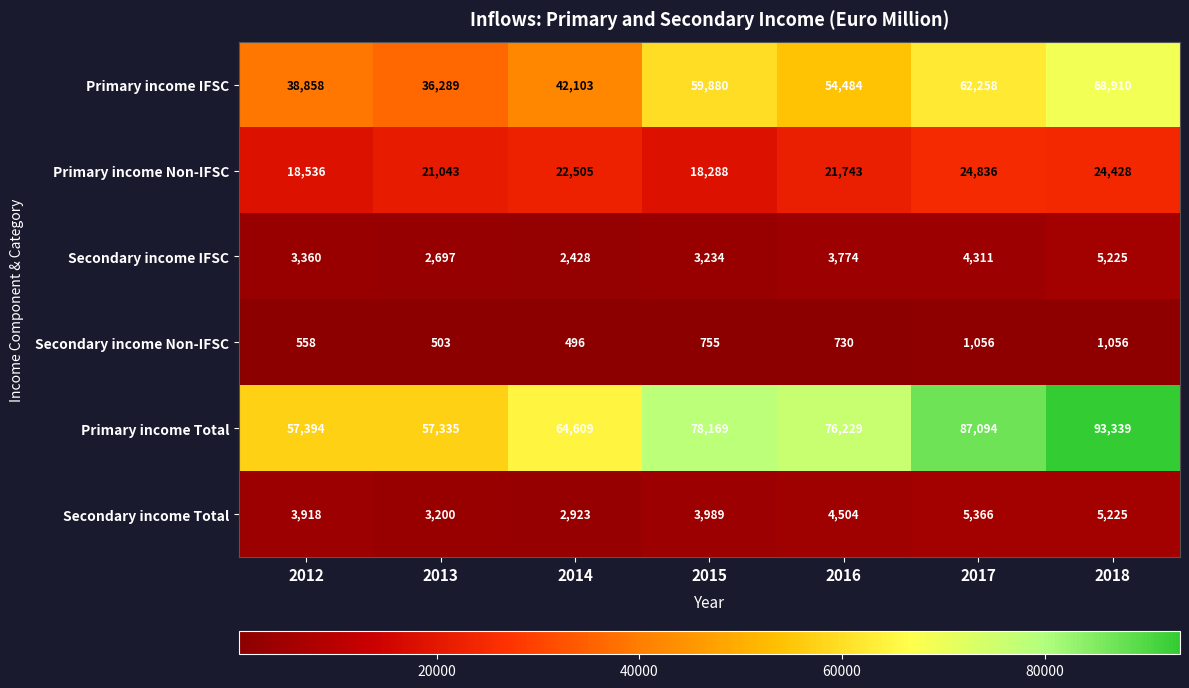

What is the highest value of the Secondary income Total series?

5366